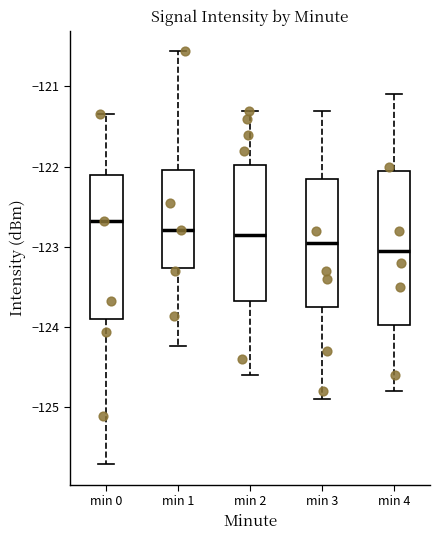

Reading left to right, read every box against the y-axis: the position of its median line, the range the box covers, and the ends of its whiskers. The values are not printed on the chart, so give them approximately, as read against the axis.

min 0: median -122.7, box -123.9 to -122.1, whiskers -125.7 to -121.3
min 1: median -122.8, box -123.3 to -122.0, whiskers -124.2 to -120.6
min 2: median -122.8, box -123.7 to -122.0, whiskers -124.6 to -121.3
min 3: median -122.9, box -123.7 to -122.1, whiskers -124.9 to -121.3
min 4: median -123.0, box -124.0 to -122.0, whiskers -124.8 to -121.1